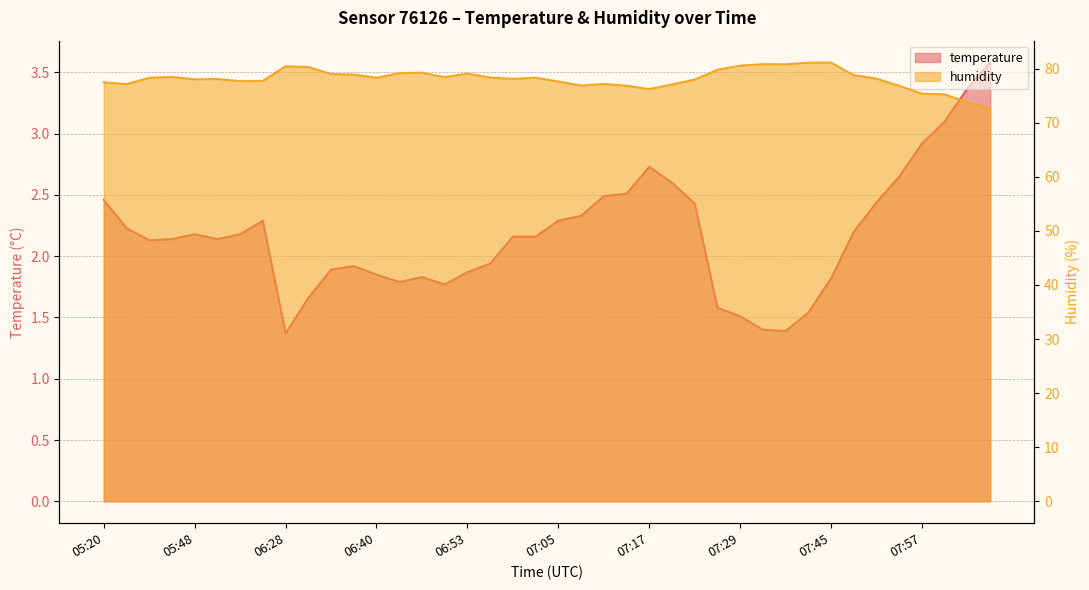

What is the label of the 11th point from the left?

06:34